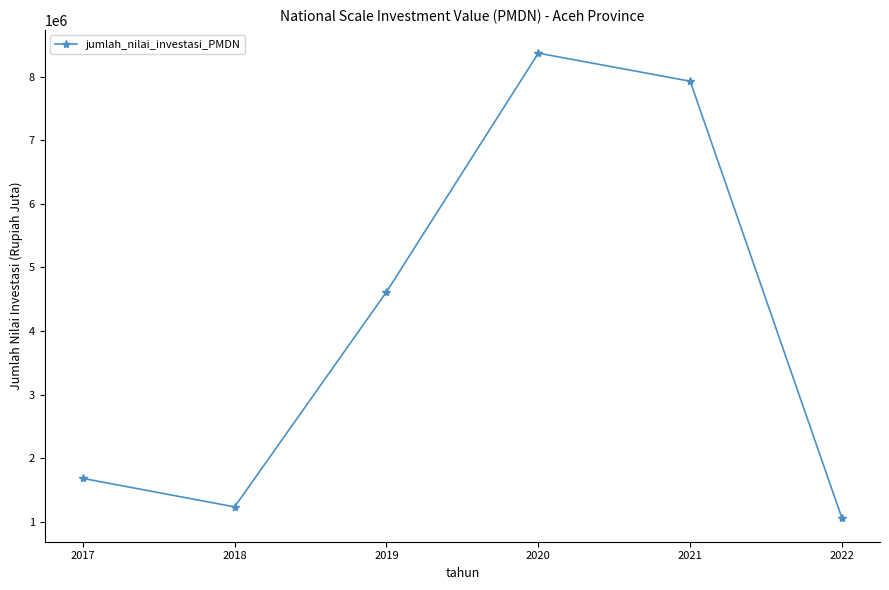

Between 2018 and 2020, which is larger?

2020